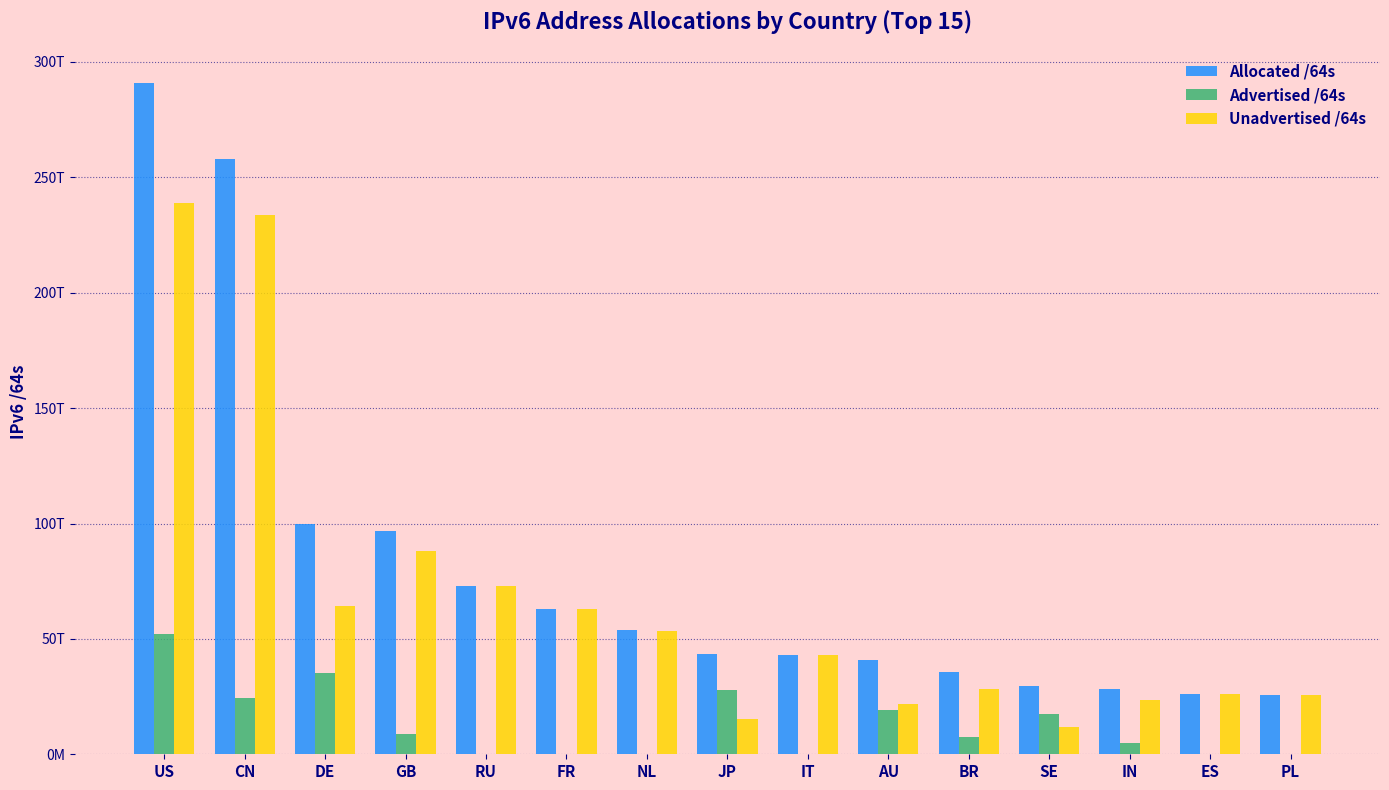

Does the chart contain stacked bars?

No